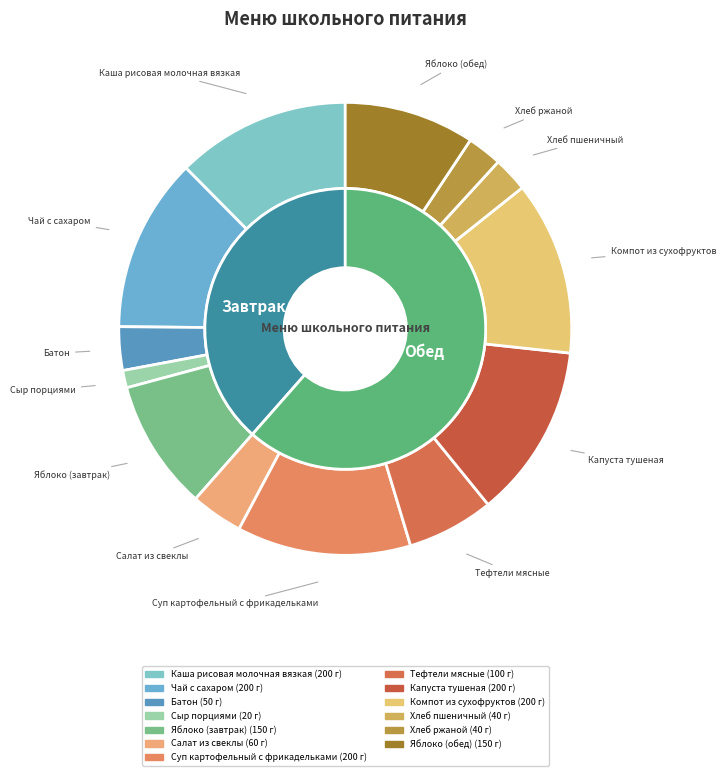

How many slices are in this pie chart?

13